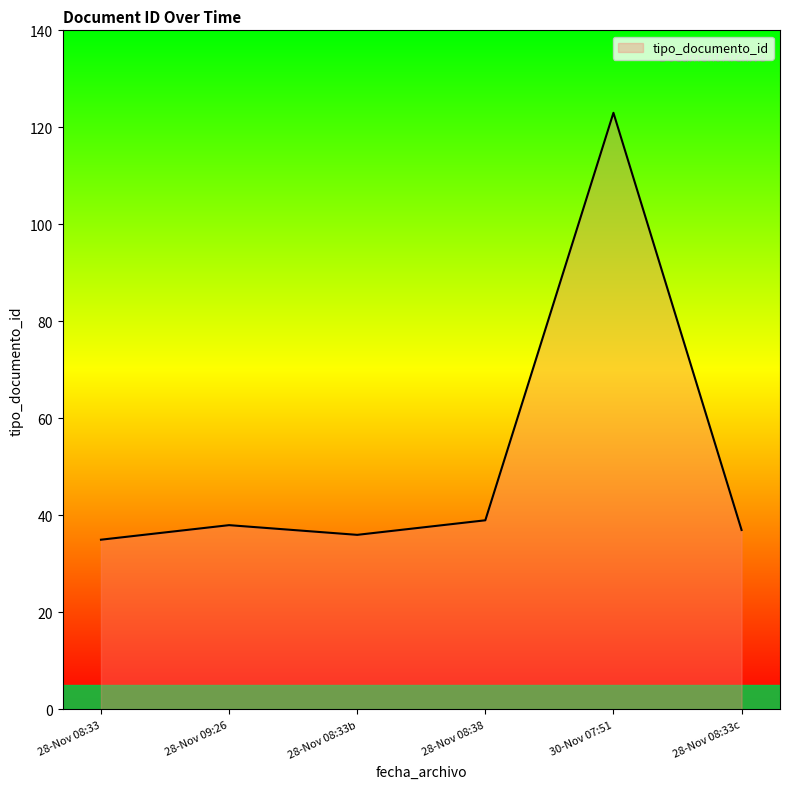

Does the chart have visible grid lines?

No